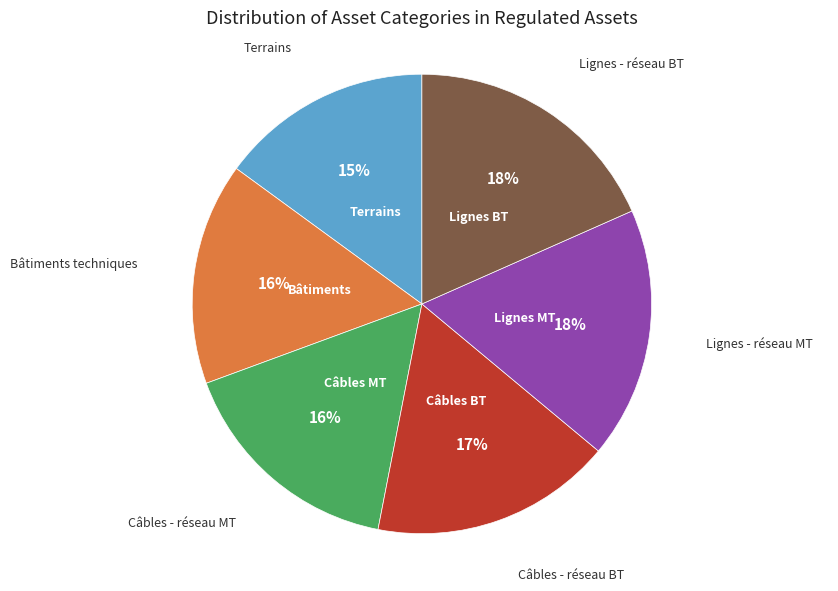

Is there a majority slice in this chart?

No